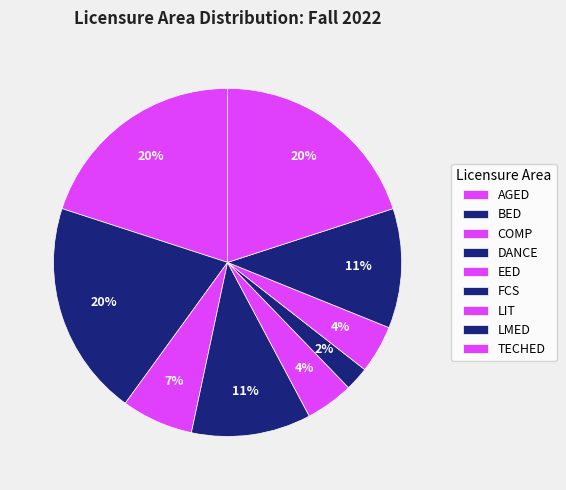

Is it true that FCS is 1% of the pie?

False